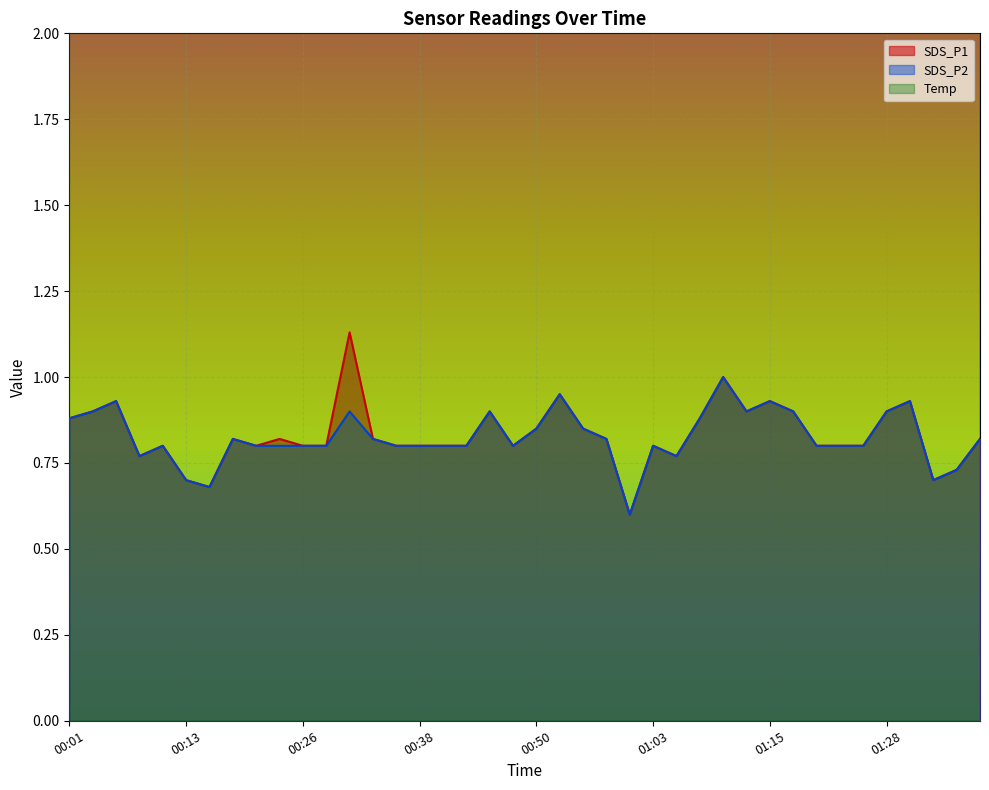

Reading left to right, list all the values displayed in this chart.

SDS_P1: 0.9	0.9	0.9	0.8	0.8	0.7	0.7	0.8	0.8	0.8	0.8	0.8	1.1	0.8	0.8	0.8	0.8	0.8	0.9	0.8	0.8	0.9	0.8	0.8	0.6	0.8	0.8	0.9	1.0	0.9	0.9	0.9	0.8	0.8	0.8	0.9	0.9	0.7	0.7	0.8
SDS_P2: 0.9	0.9	0.9	0.8	0.8	0.7	0.7	0.8	0.8	0.8	0.8	0.8	0.9	0.8	0.8	0.8	0.8	0.8	0.9	0.8	0.8	0.9	0.8	0.8	0.6	0.8	0.8	0.9	1.0	0.9	0.9	0.9	0.8	0.8	0.8	0.9	0.9	0.7	0.7	0.8
Temp: 25.7	25.7	25.7	25.6	25.5	25.5	25.4	25.4	25.5	25.6	25.5	25.6	25.6	25.6	25.5	25.5	25.5	25.4	25.4	25.3	25.2	25.2	25.2	25.0	25.0	25.0	24.9	24.9	24.9	24.8	24.8	24.7	24.7	24.7	24.7	24.7	24.7	24.7	24.6	24.6